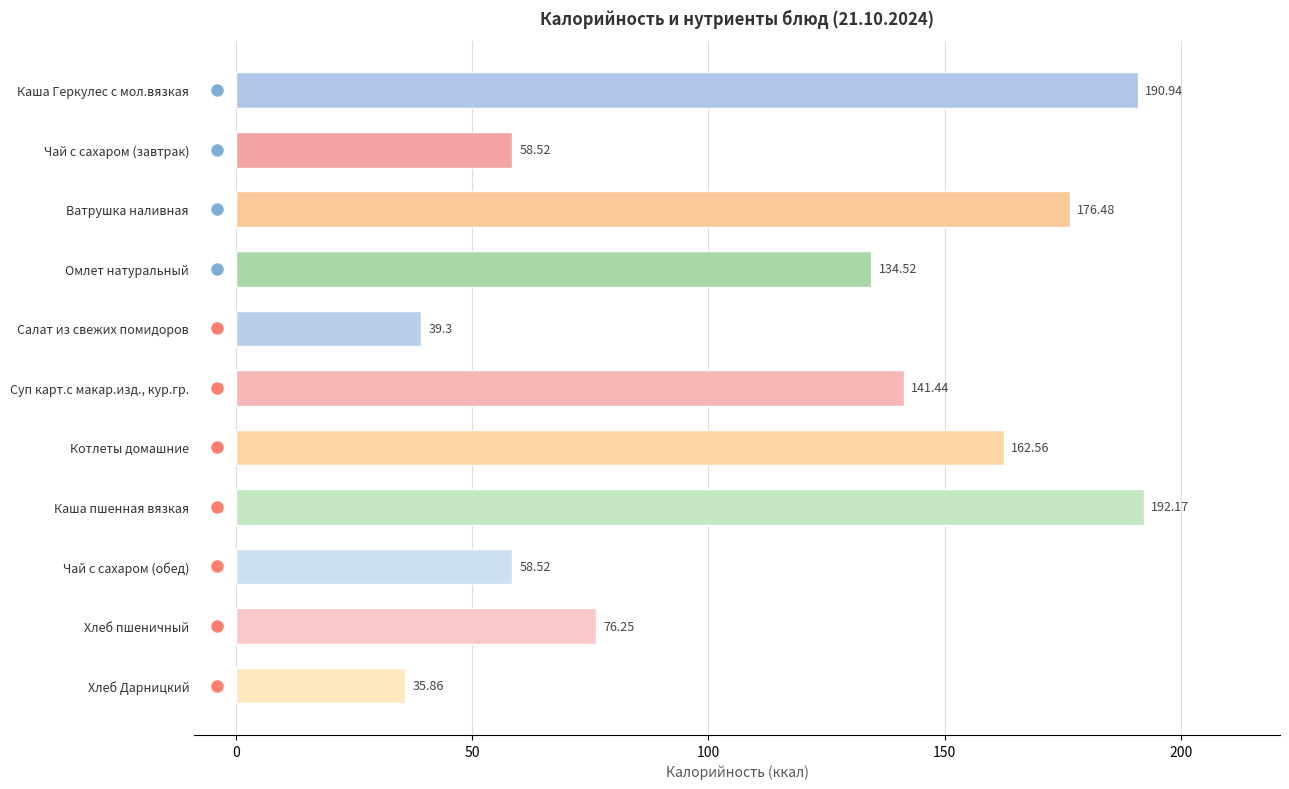

What is the label of the 1st bar from the bottom?

Хлеб Дарницкий